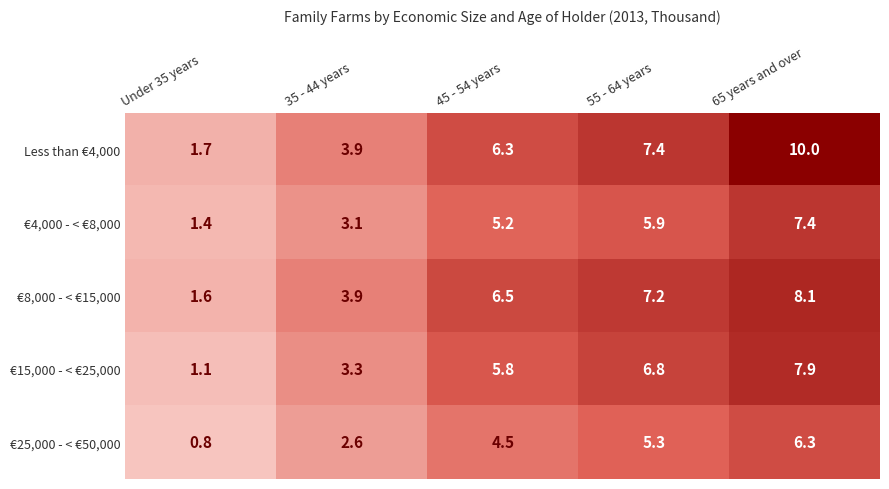

At which label does €25,000 - < €50,000 first exceed 4?

45 - 54 years